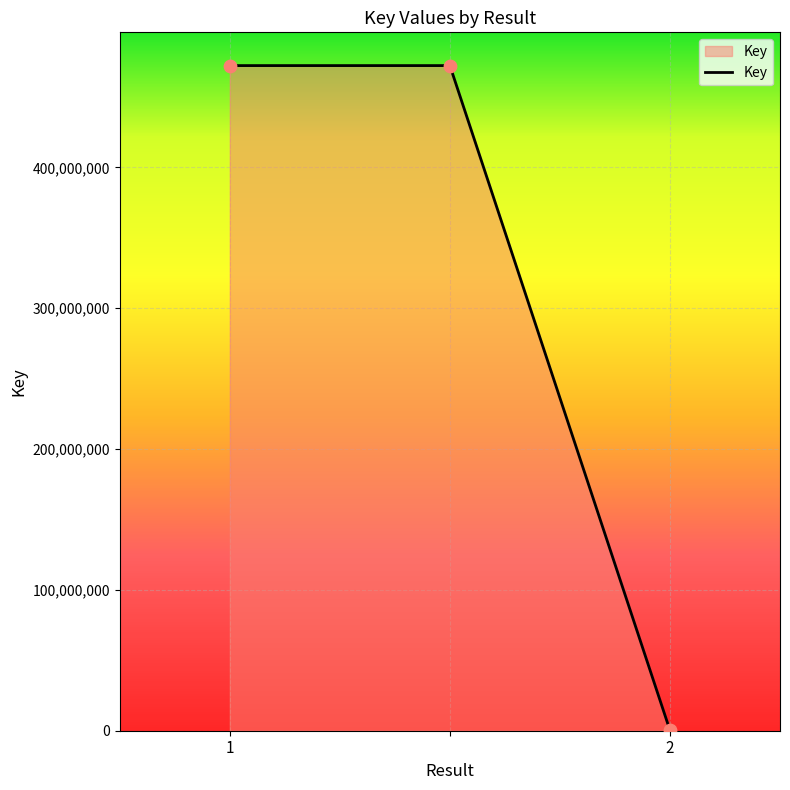

What is the difference between the maximum and minimum values?

471927346